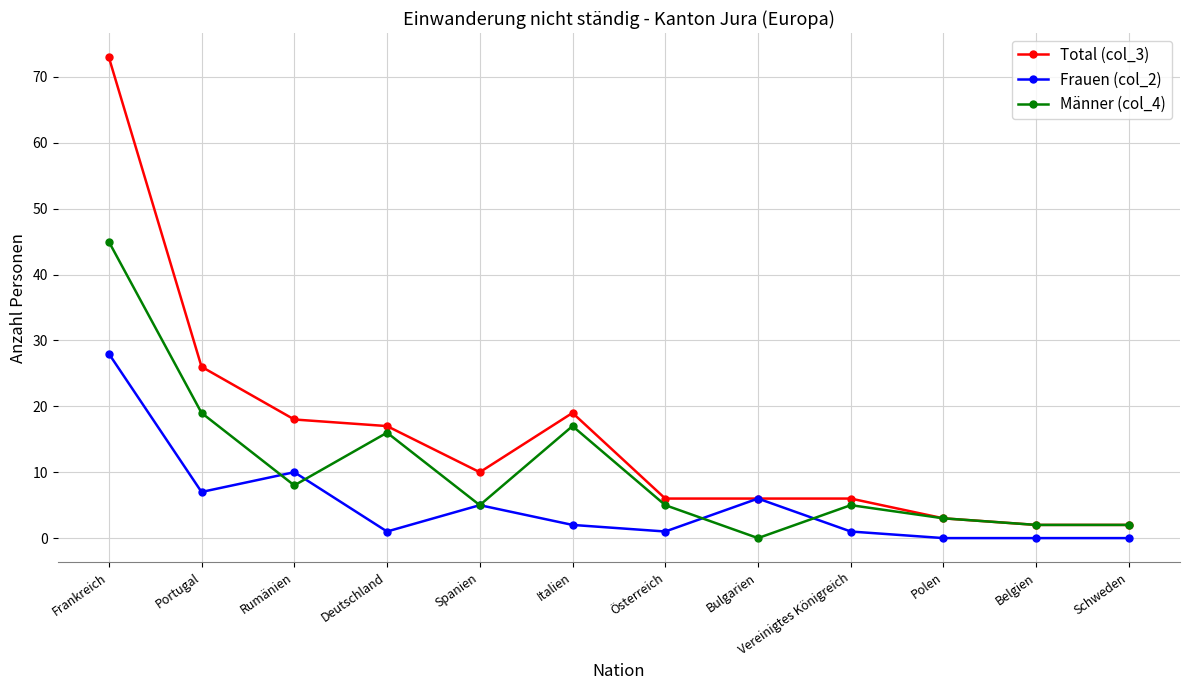

What is the difference between the Männer (col_4) values at Frankreich and Italien?

28